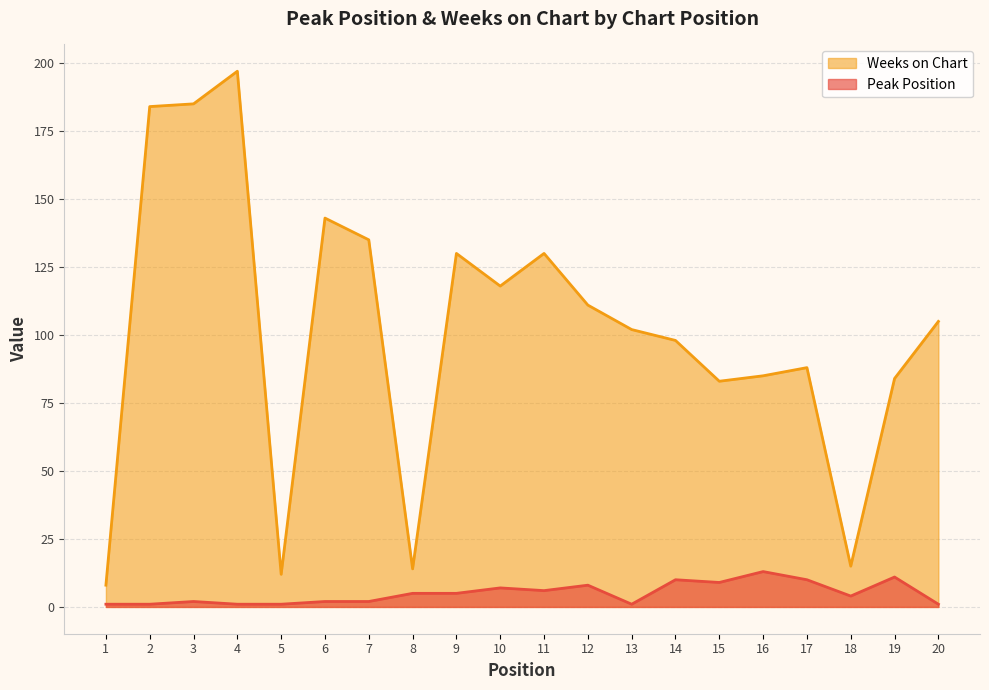

Where does the Weeks on Chart series first go above 105?

2